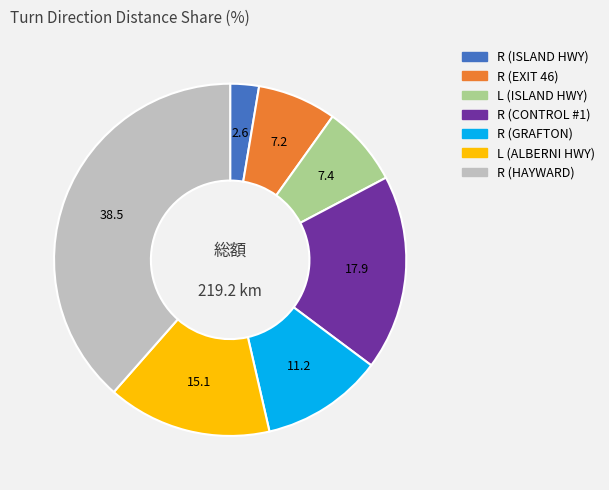

Combined, do R (GRAFTON) and L (ISLAND HWY) account for over 50%?

No